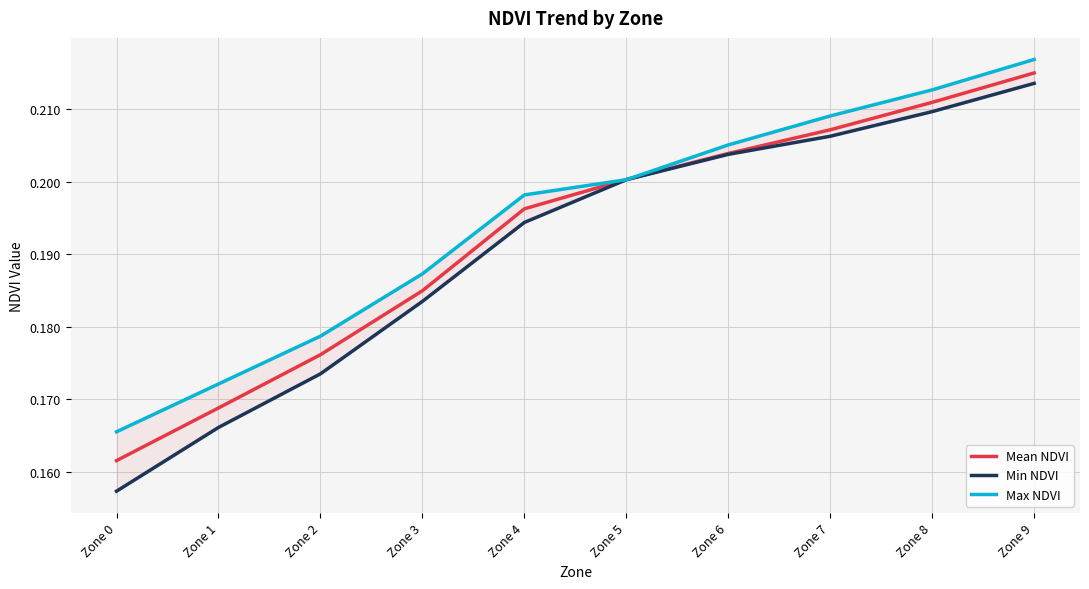

Rank the series by their average value, from highest to lowest.

Max NDVI, Mean NDVI, Min NDVI